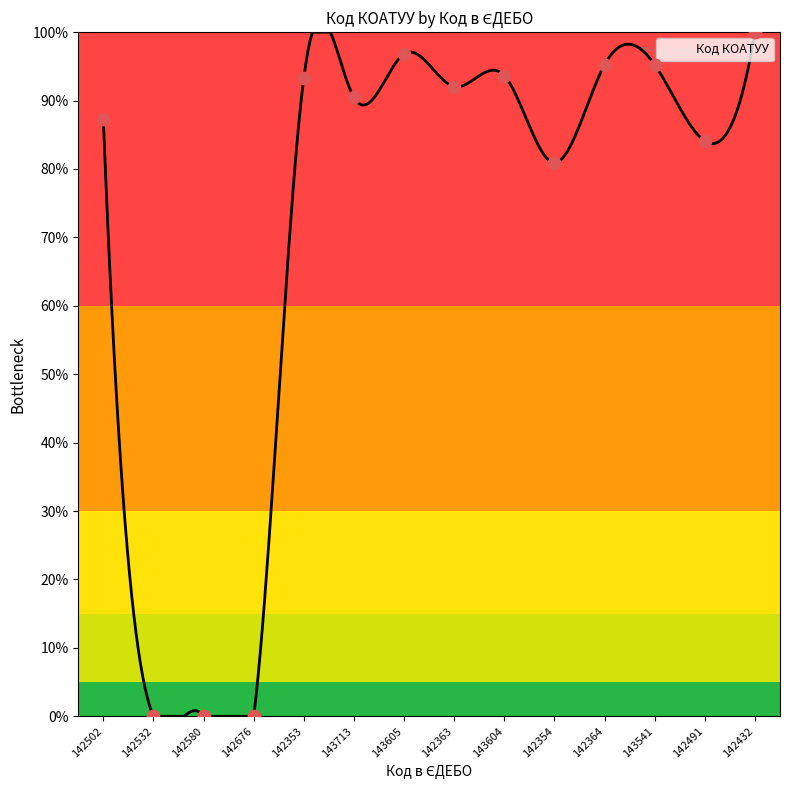

What is the difference between the maximum and minimum values?

100.0